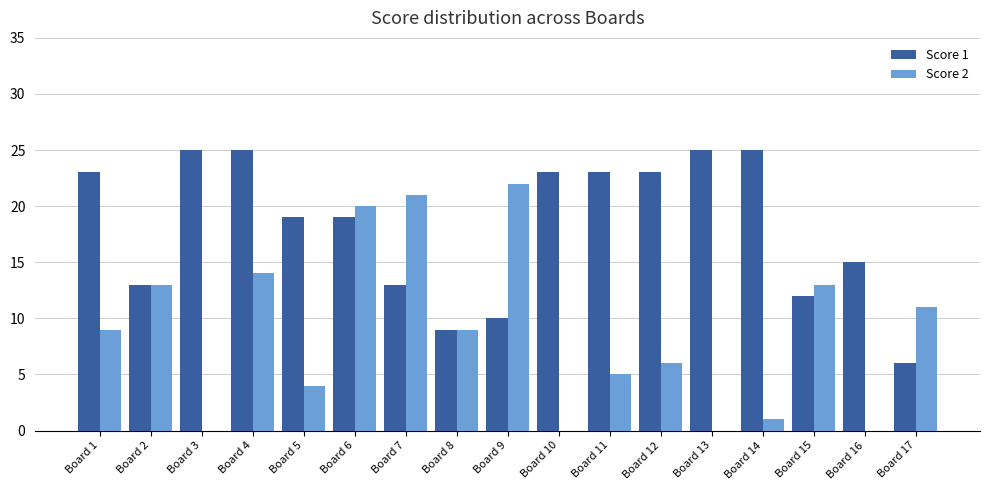

How many categories are shown in the chart?

17